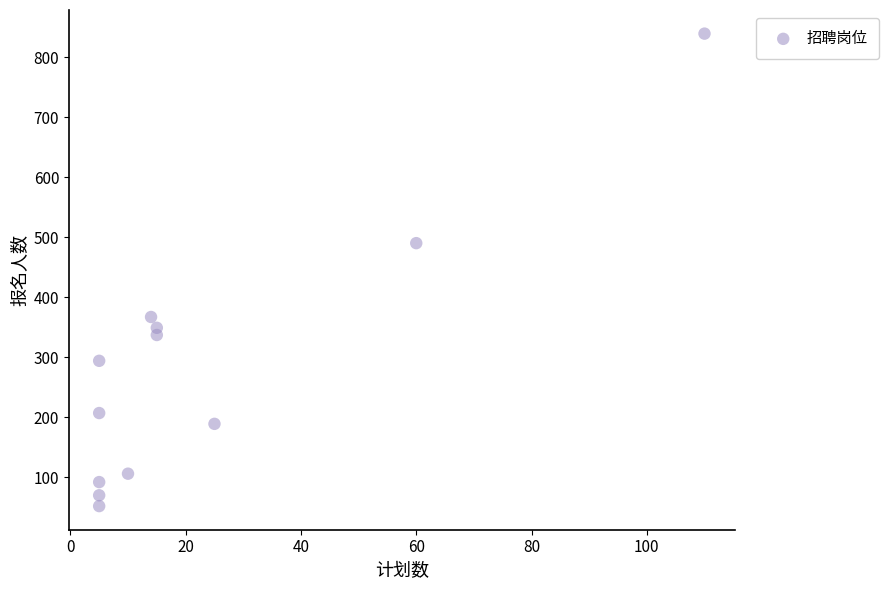

What is the average Y value?

283